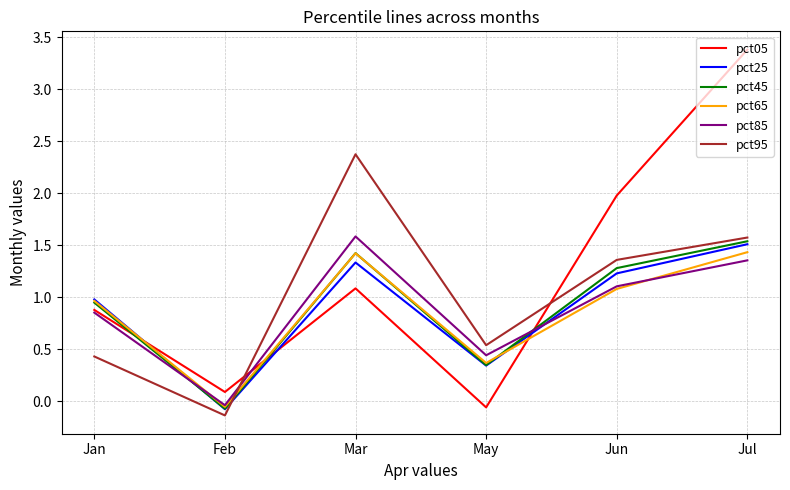

Is this an area chart (filled region under the line)?

No